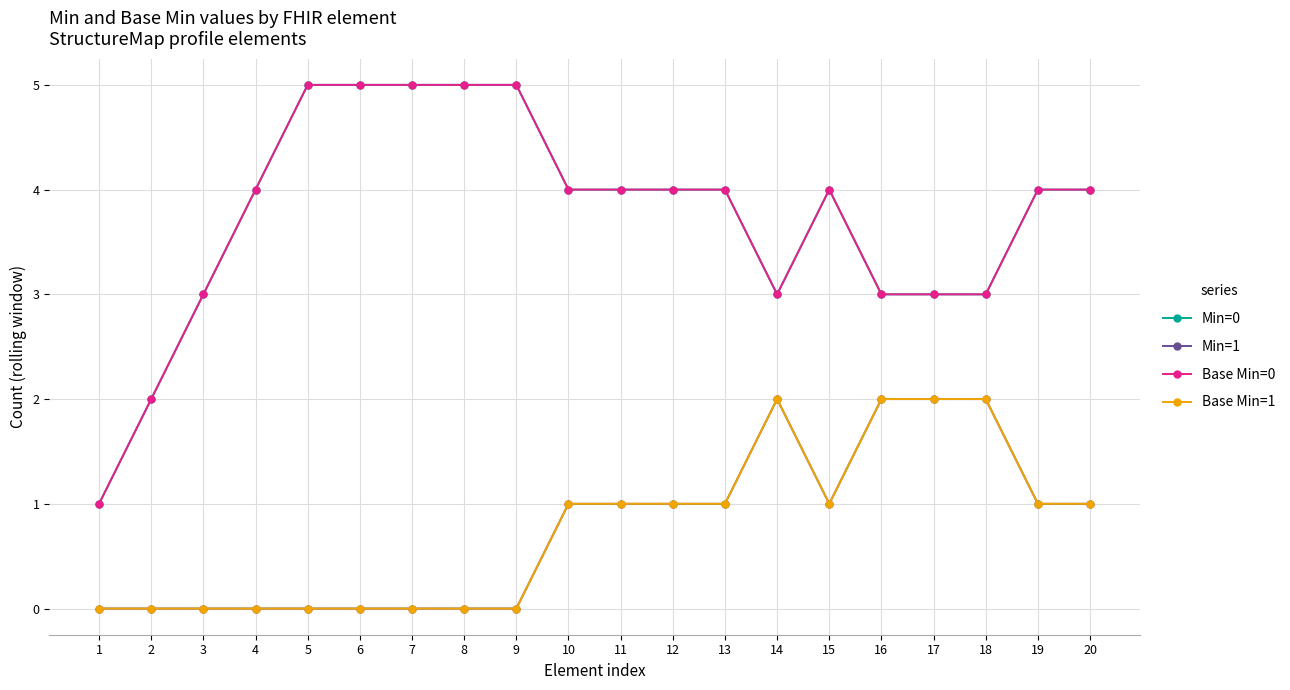

Does the chart have visible grid lines?

Yes